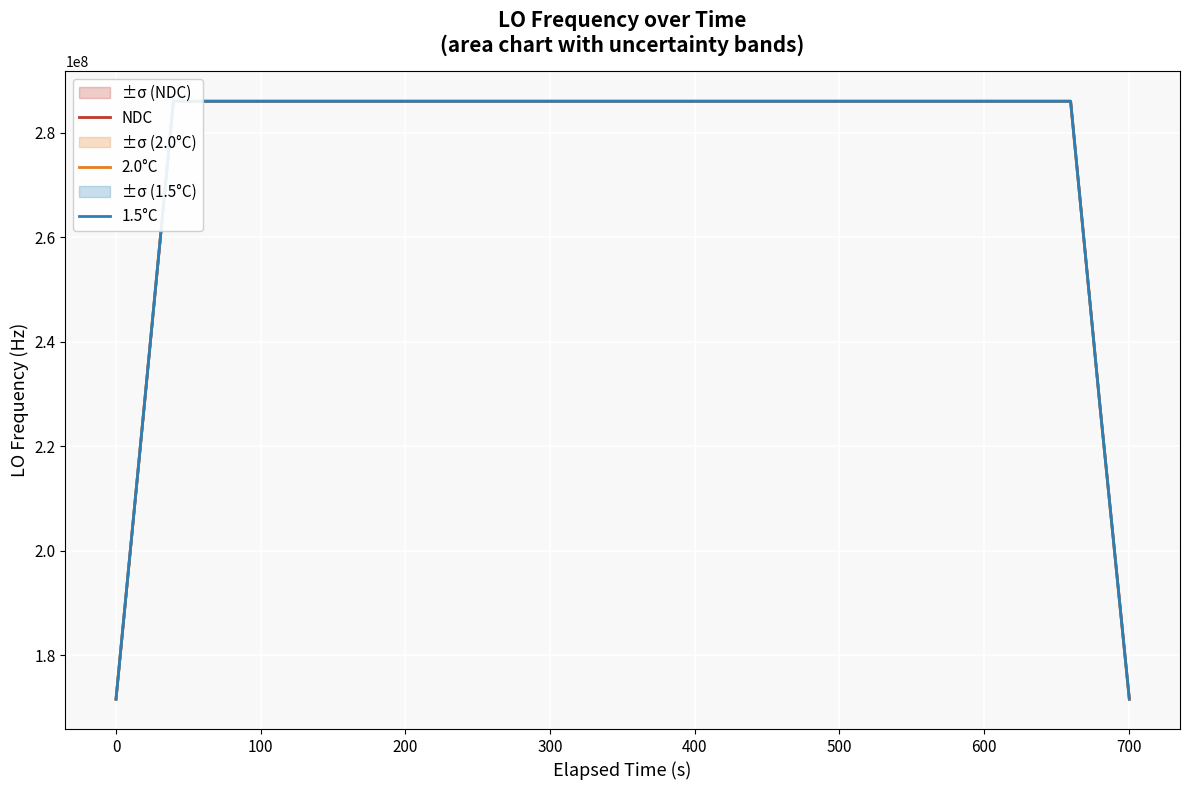

What is the highest value of the 2.0°C series?

286047001.9